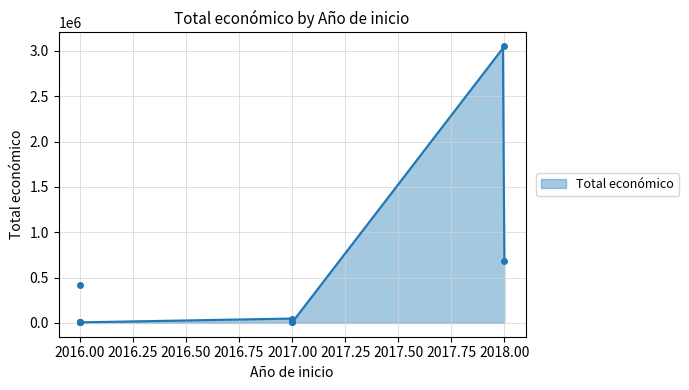

How many data points are above 6000?

4